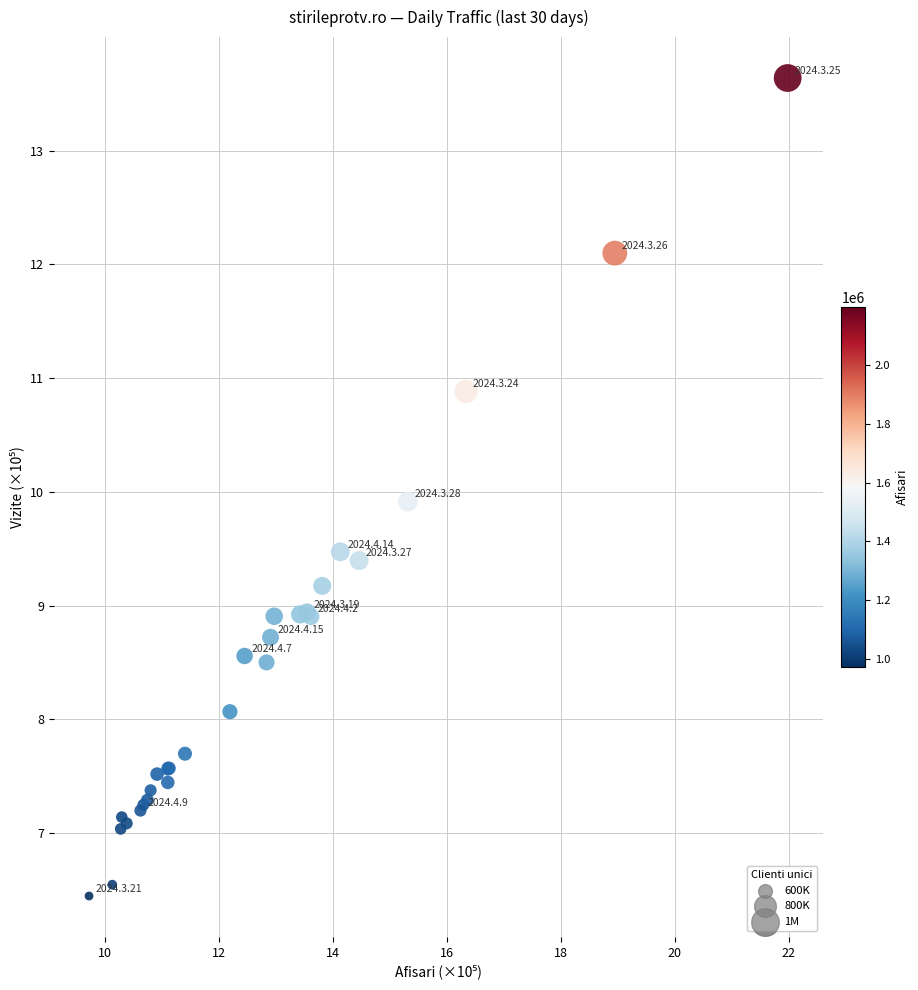

What Y value in the scatter plot is closest to 10?

9.9